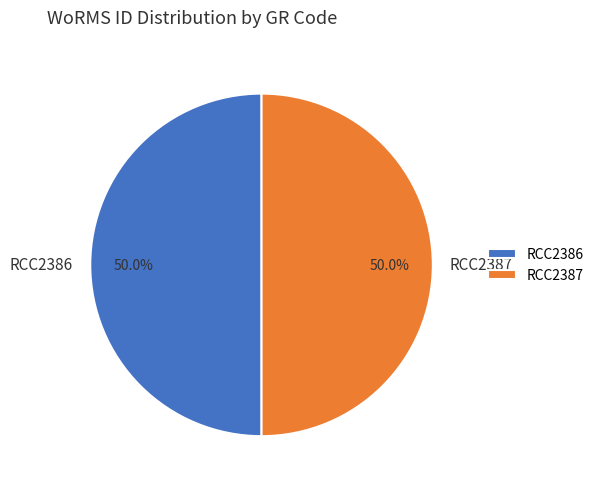

To the nearest percent, what is the average slice percentage?

50%